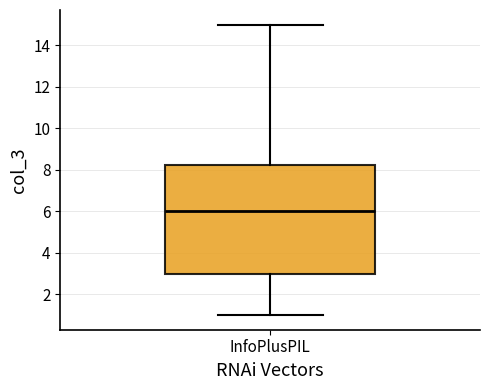

Read this box plot against the y-axis: the position of the median line, the range covered by the box, and the ends of both whiskers. The values are not printed on the chart, so give them approximately, as read against the axis.

median 6.0, box 3.0 to 8.2, whiskers 1.0 to 15.0